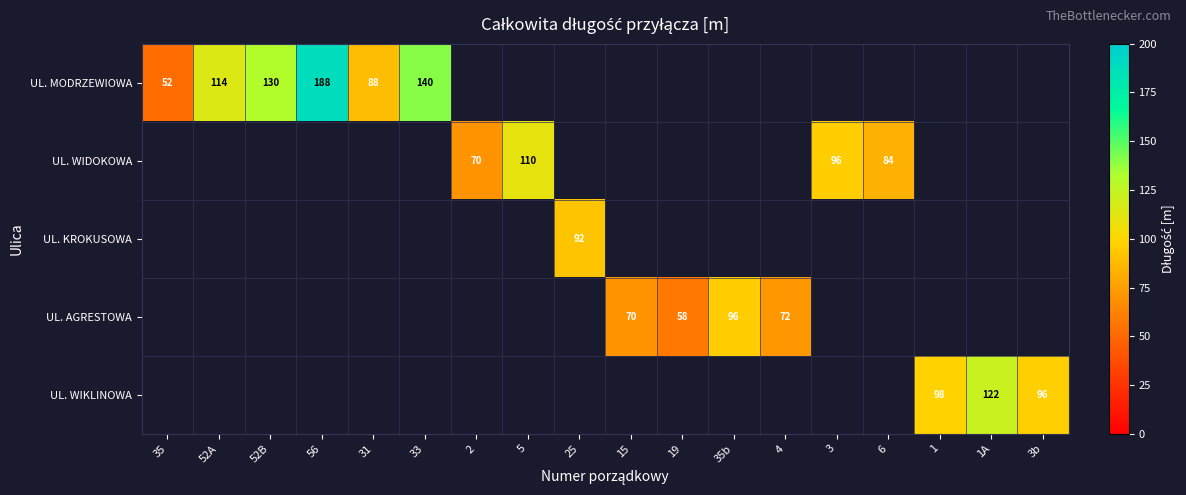

At which label does UL. WIDOKOWA reach its minimum?

35